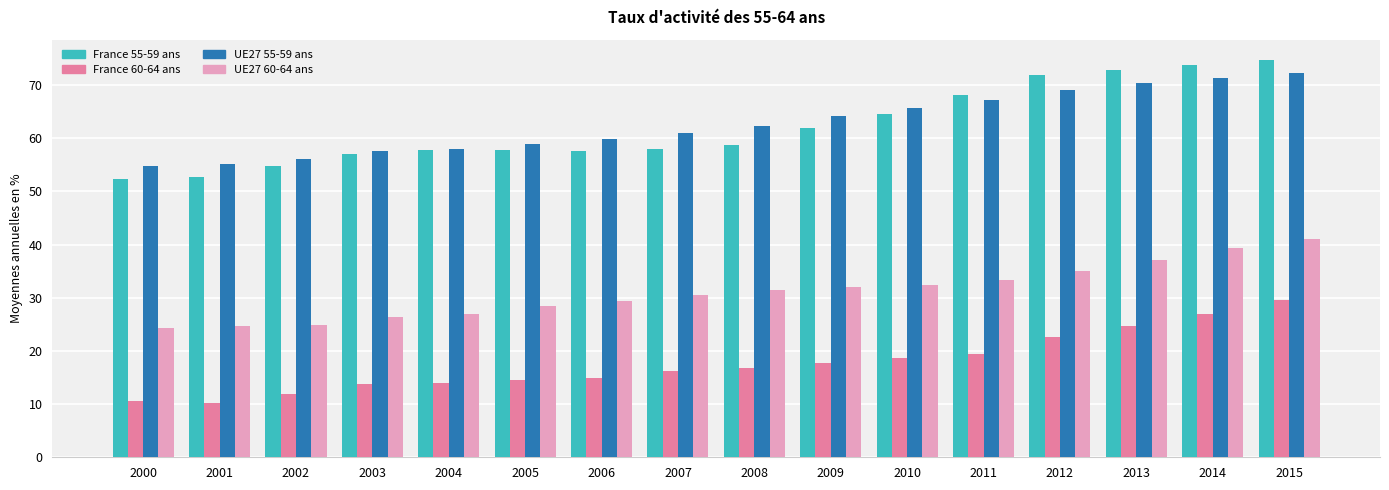

At 2007, list the series in order from smallest to largest.

France 60-64 ans, UE27 60-64 ans, France 55-59 ans, UE27 55-59 ans